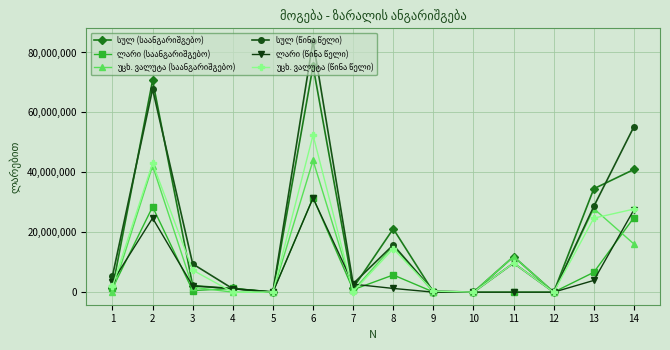

At which category is the sum across all series the highest?

6